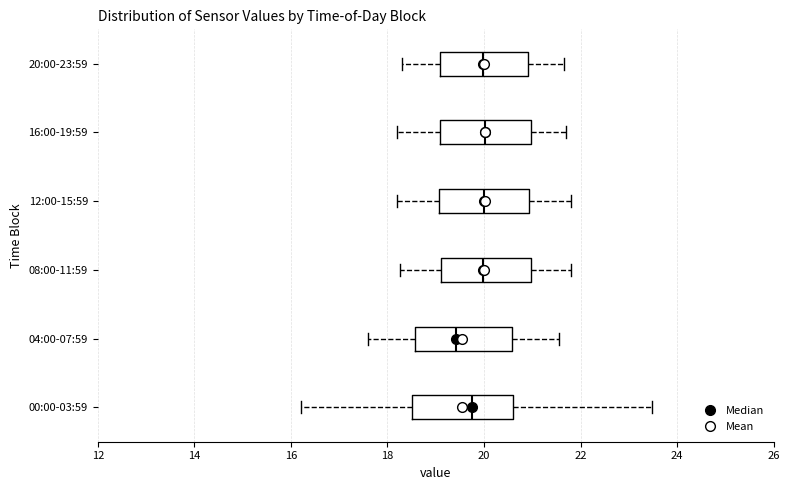

Which box's median line is the furthest to the left?

04:00-07:59